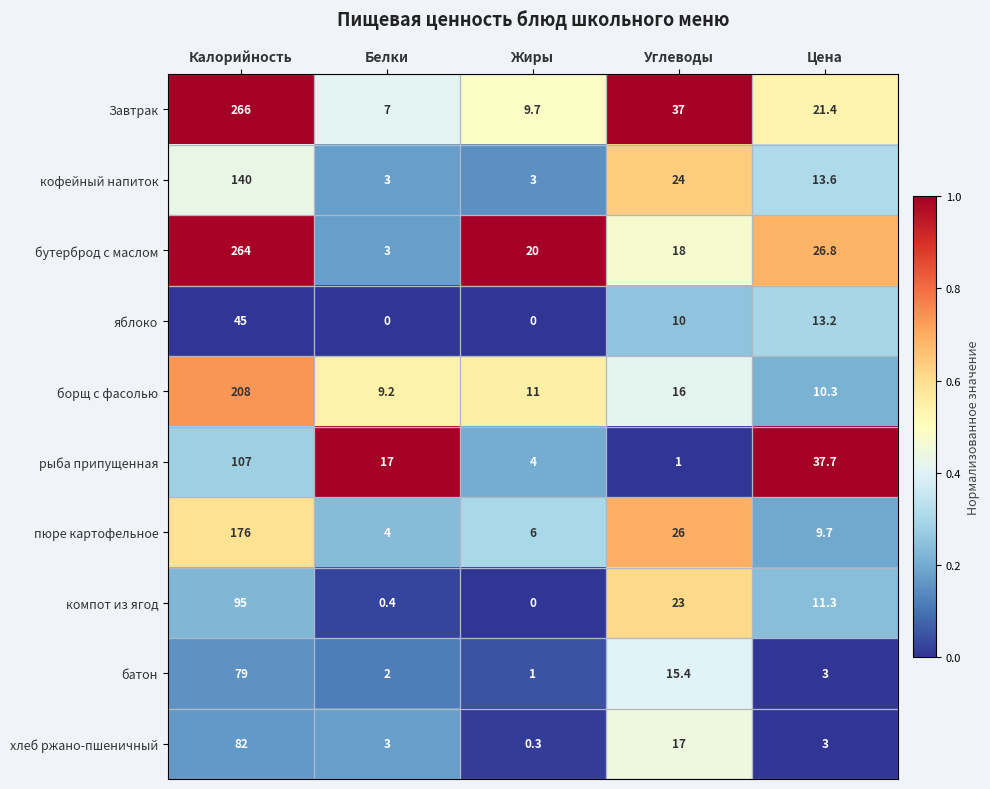

What is the sum of all рыба припущенная values?

166.7